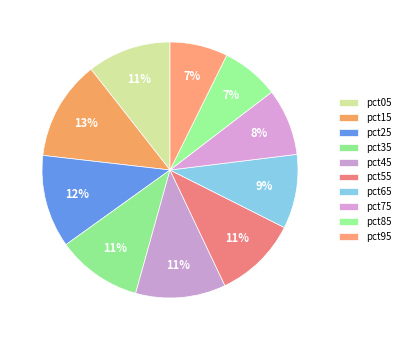

To the nearest percent, what percentage of the pie is pct35?

11%